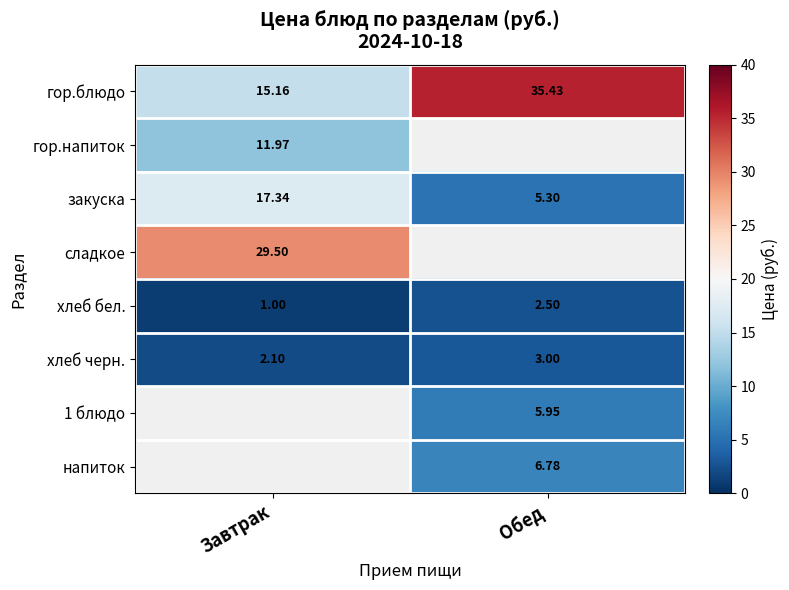

What is the approximate value of хлеб черн. at Завтрак?

2.1